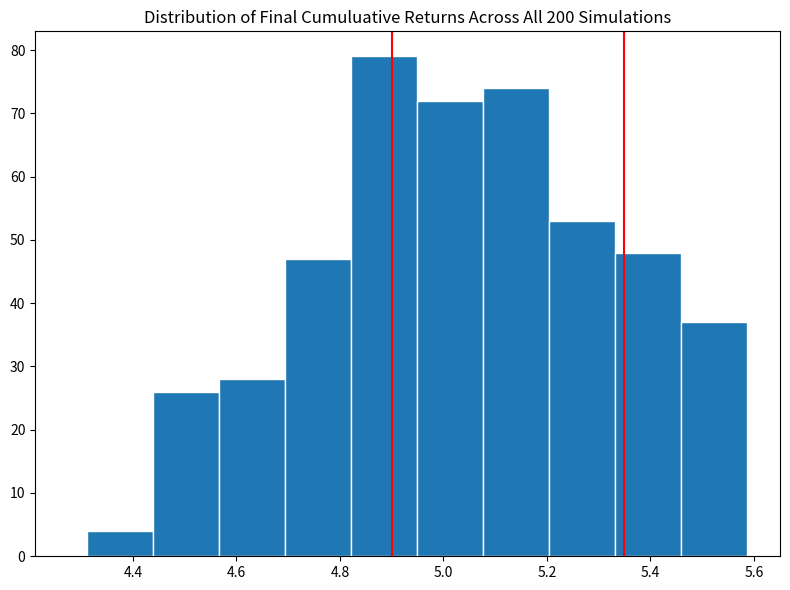

Reading left to right, list every bar in this chart as the range it spans on the x-axis followed by its height. Neither the bar edges nor the heights are printed on the chart, so give them approximately, as read against the axes.

4.32 to 4.44: 4
4.44 to 4.56: 26
4.56 to 4.70: 28
4.70 to 4.82: 47
4.82 to 4.94: 79
4.94 to 5.08: 72
5.08 to 5.20: 74
5.20 to 5.34: 53
5.34 to 5.46: 48
5.46 to 5.58: 37